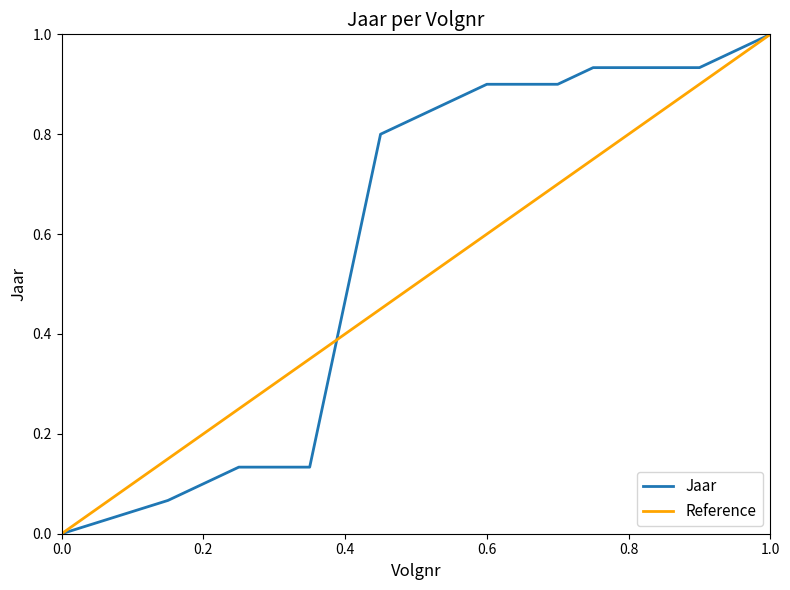

Which category has the lowest value across all series?

2